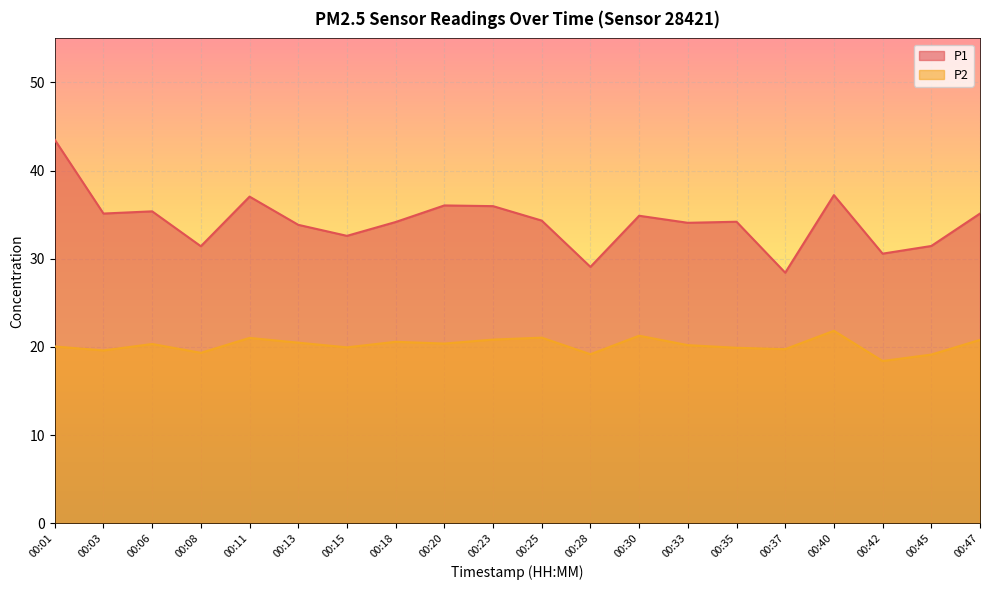

Rank the series by their average value, from lowest to highest.

P2, P1